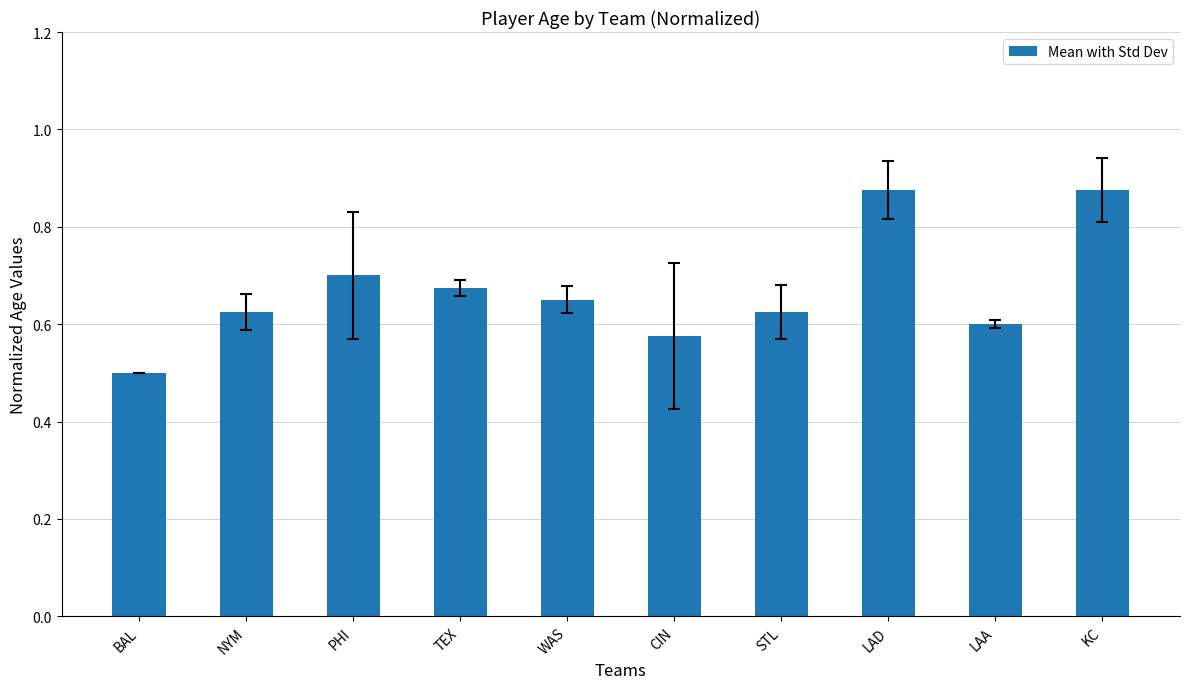

Which label corresponds to the smallest value in the chart?

BAL